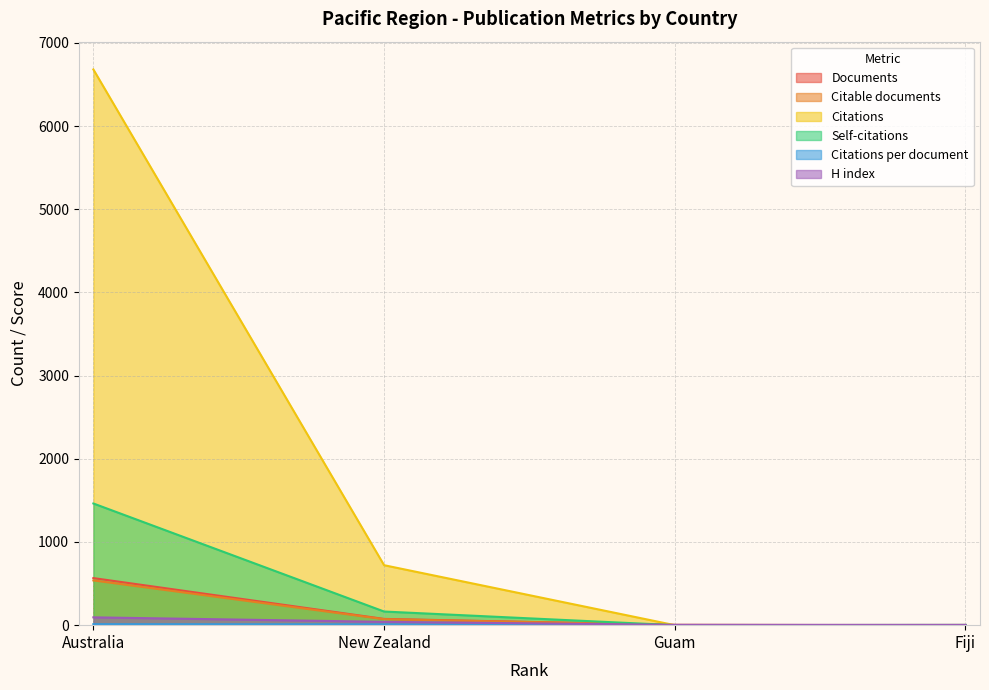

At which category does the chart reach its peak across all series?

Australia